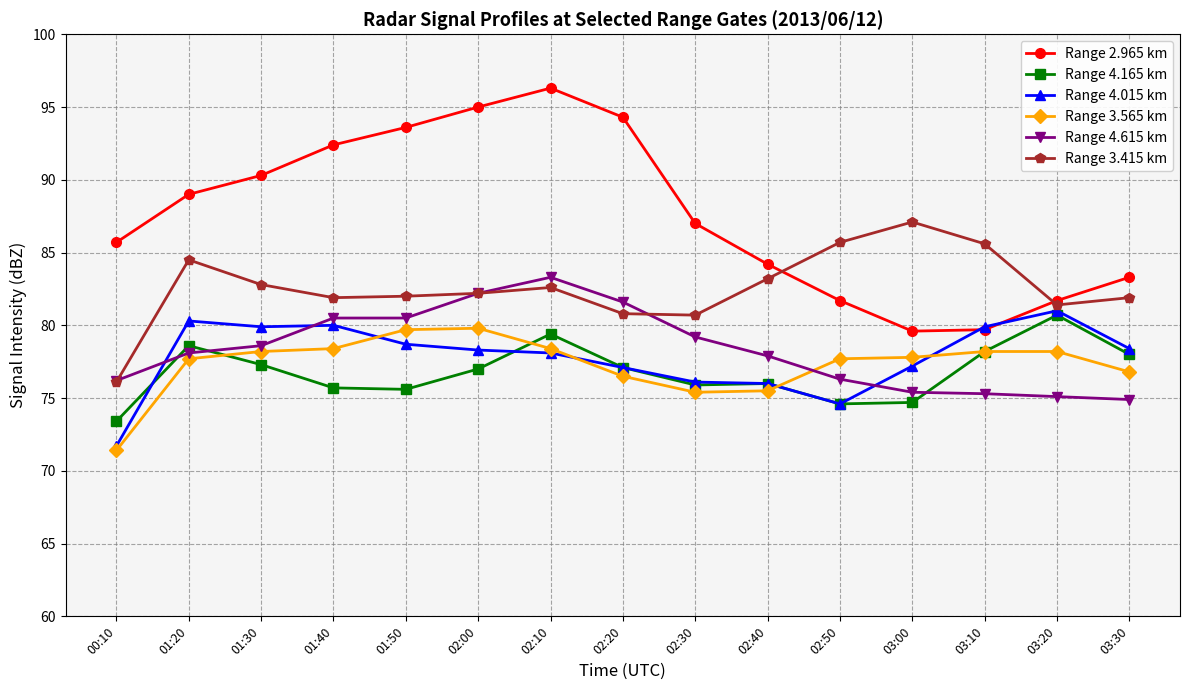

In Range 3.565 km, how many points are lower than both neighbors (excluding endpoints)?

1